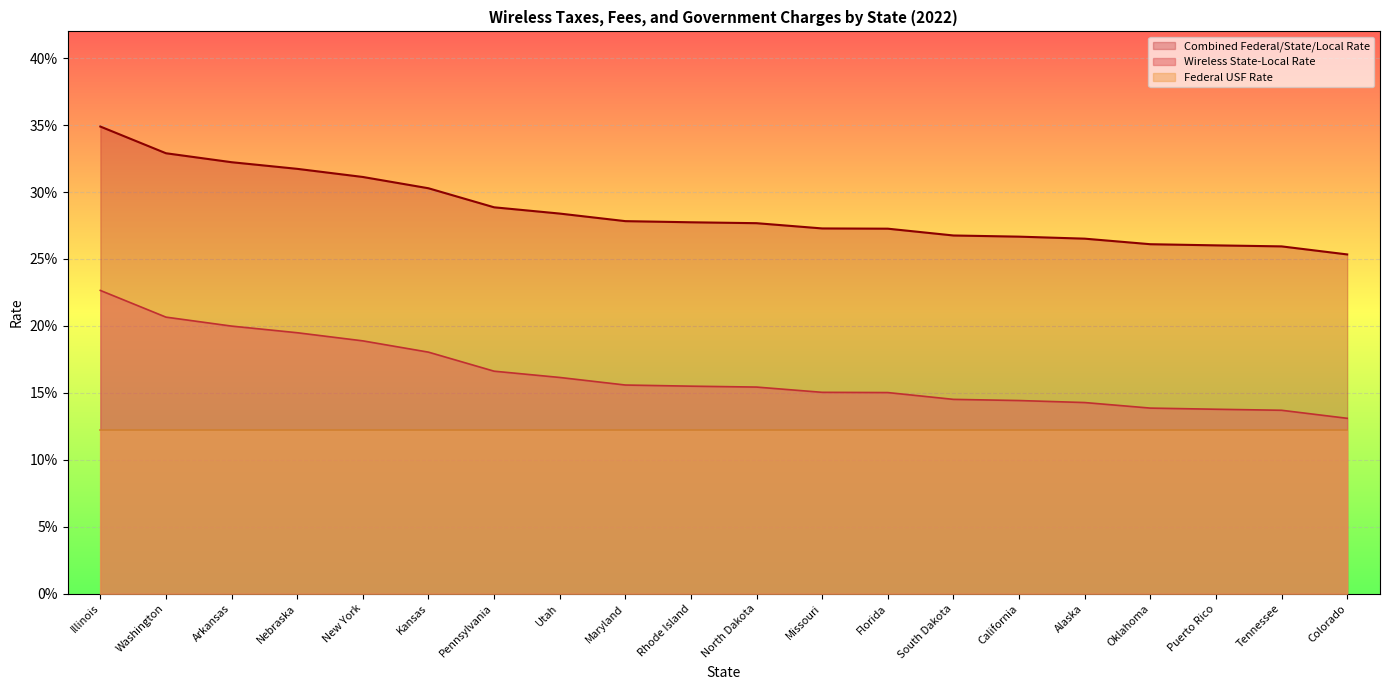

Does the chart display data point markers on the line(s)?

No